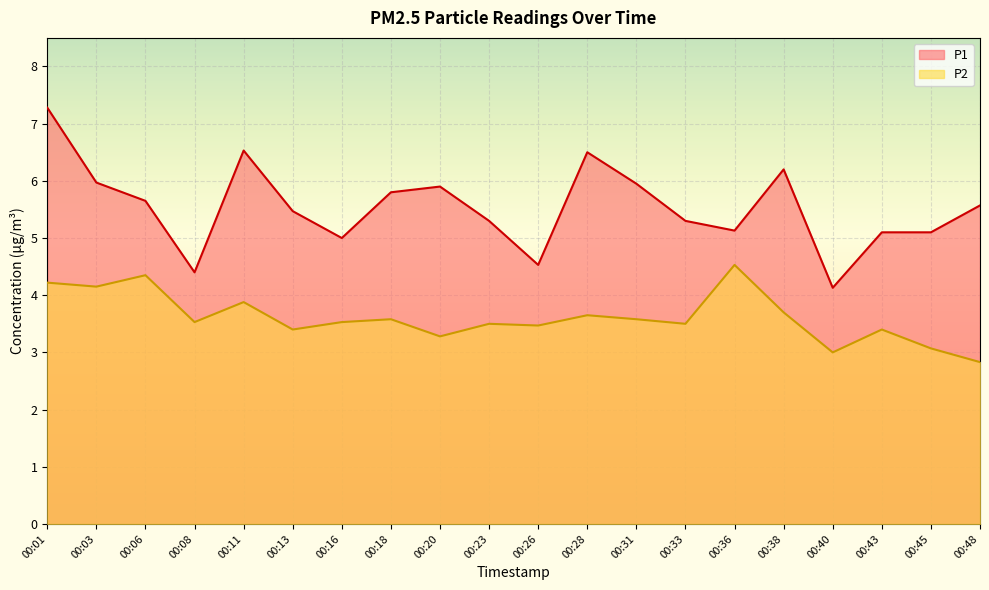

What is the difference between the P2 values at 00:38 and 00:13?

0.3